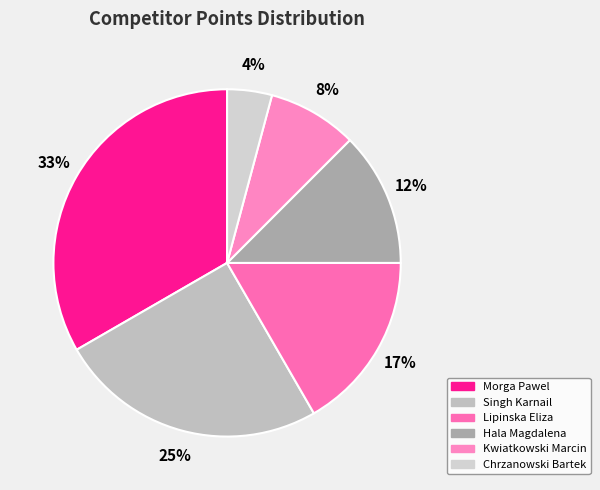

True or false: Hala Magdalena accounts for 25% of the total.

False